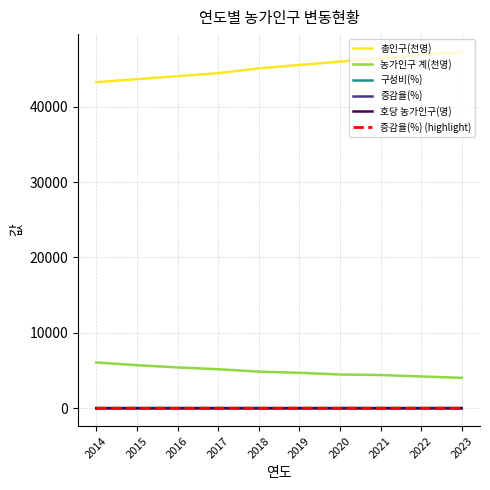

Does the chart display data point markers on the line(s)?

No